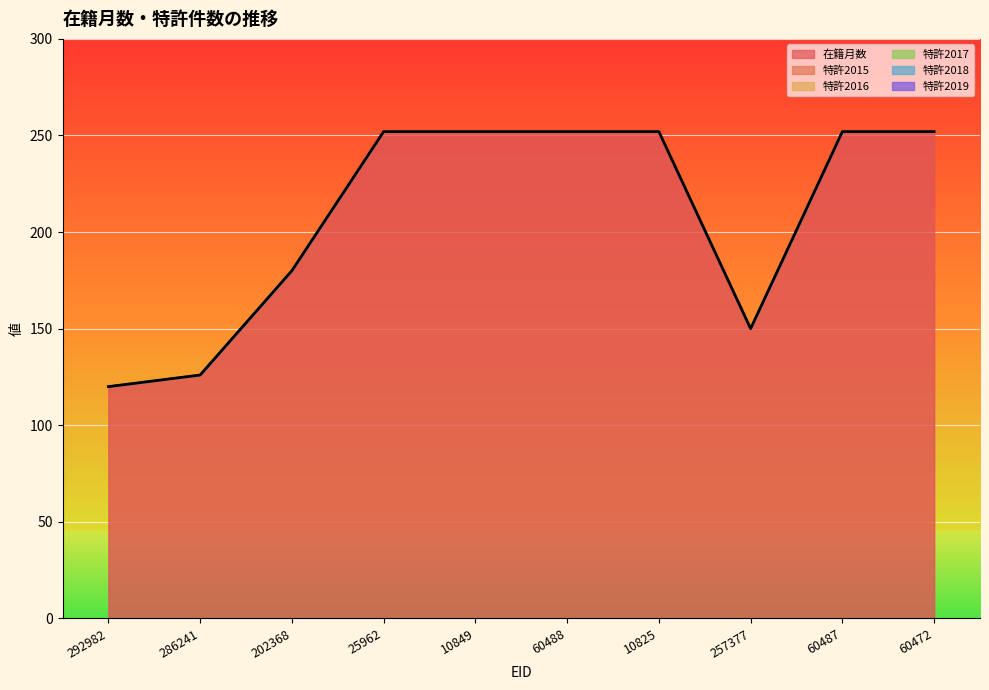

What is the difference between the highest and lowest values at 60488?

252